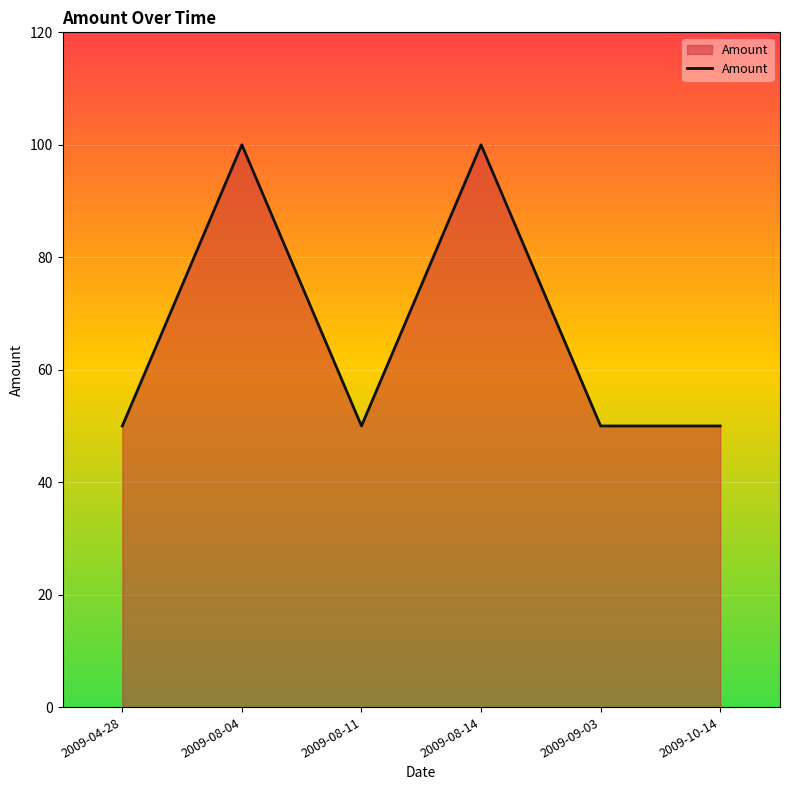

Count the number of categories in the chart.

6